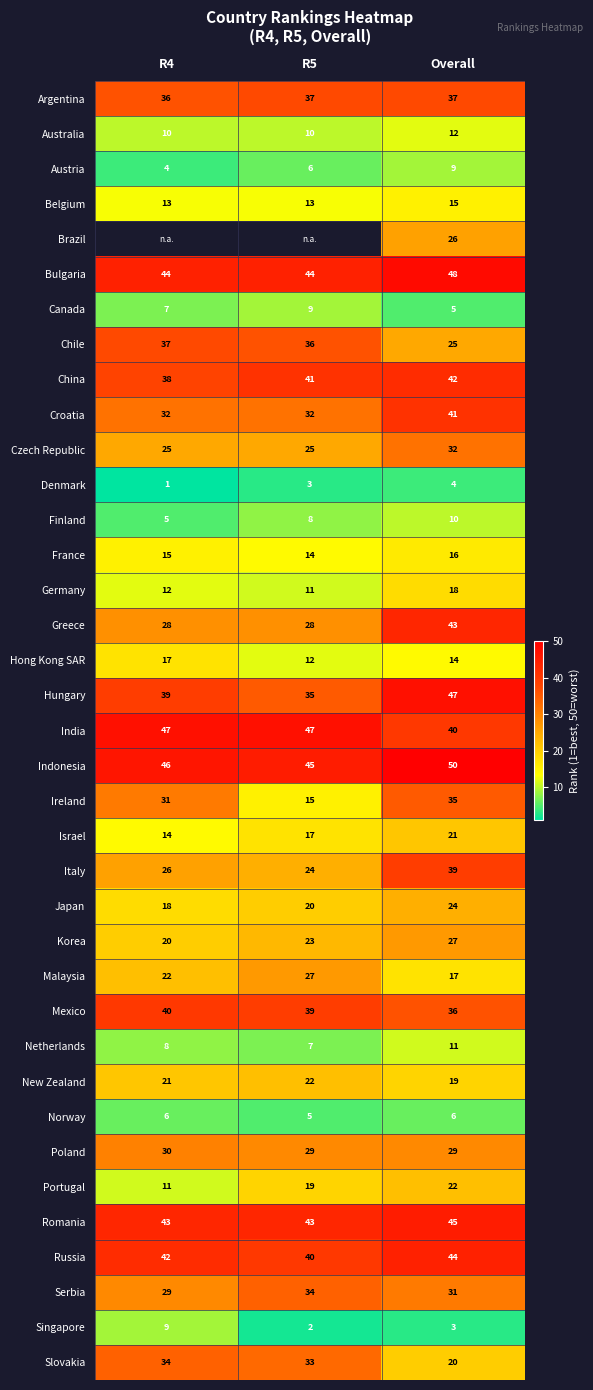

What is the sum of all Poland values?

88